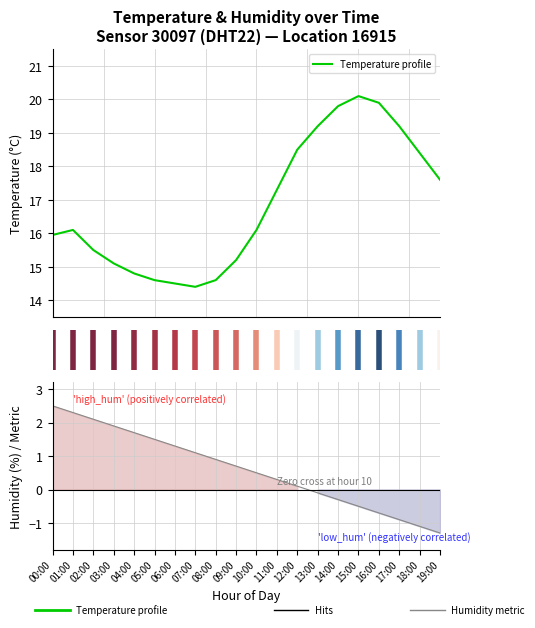

What is the minimum value for Temperature profile?

14.4